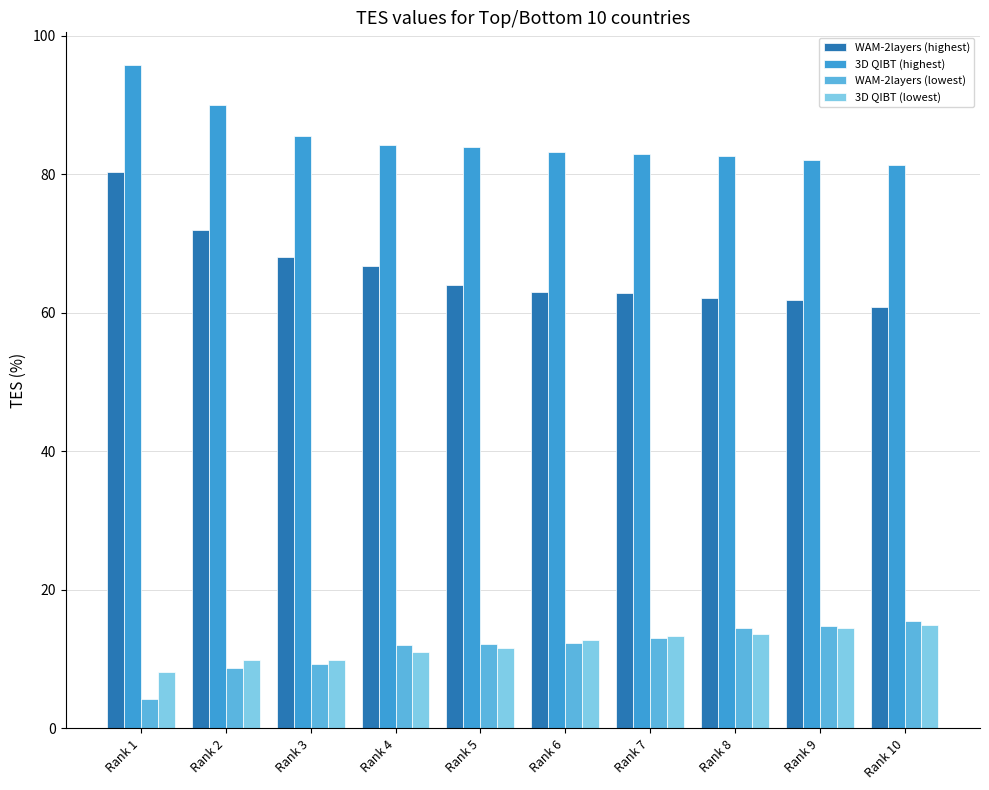

Read the 3D QIBT (highest) value at Rank 7.

82.9